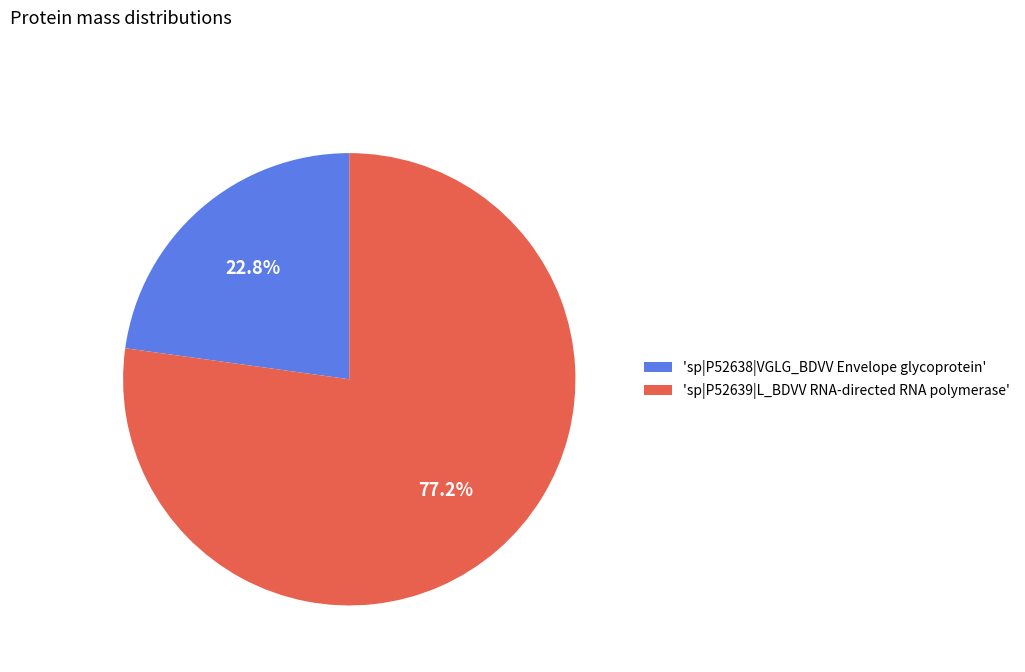

Combined, do 'sp|P52638|VGLG_BDVV Envelope glycoprotein' and 'sp|P52639|L_BDVV RNA-directed RNA polymerase' account for over 50%?

Yes